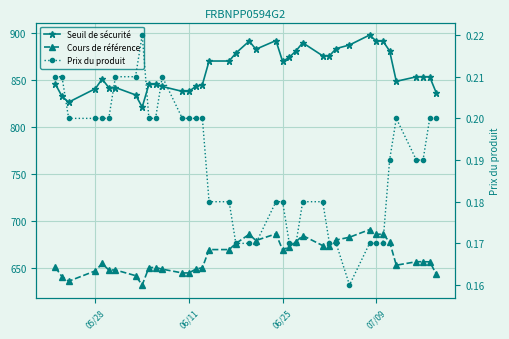

What is the difference between the maximum and second lowest values in the Seuil de sécurité series?

71.5